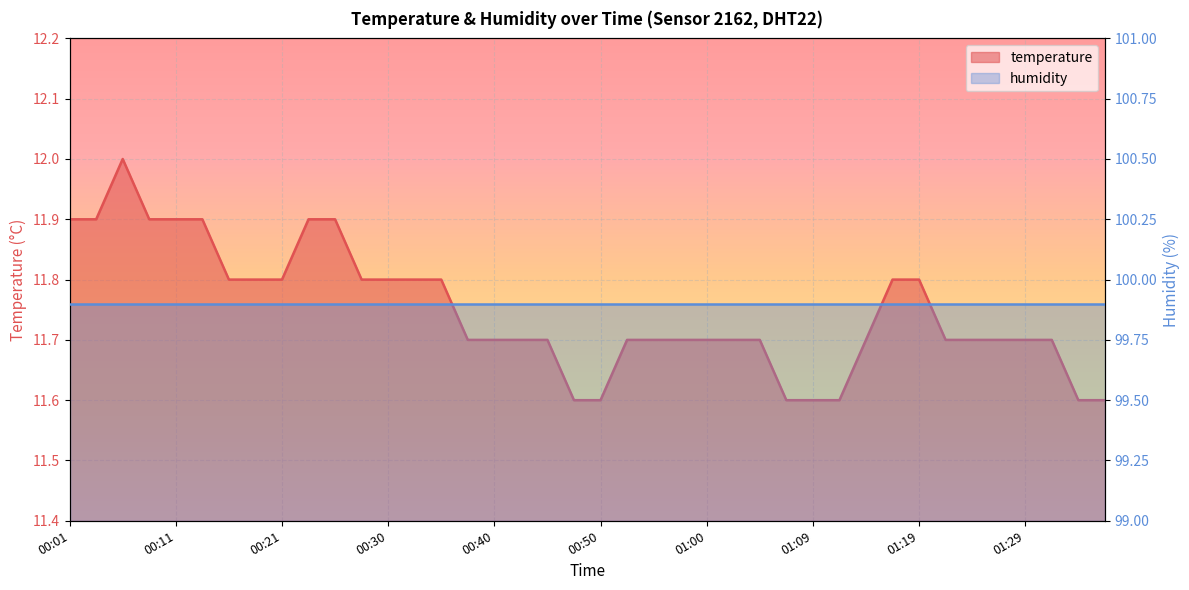

What is the ratio of the value at 01:00 to the value at 00:18?

1.0